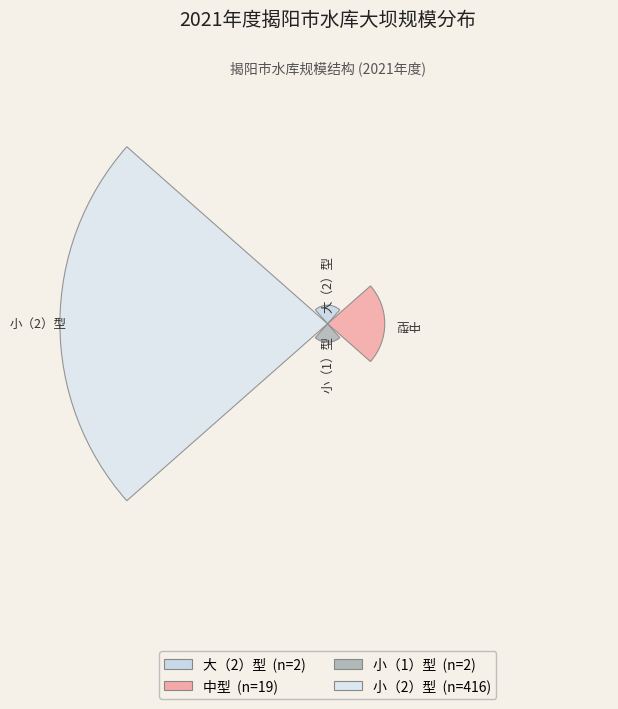

Are the bars horizontal?

No